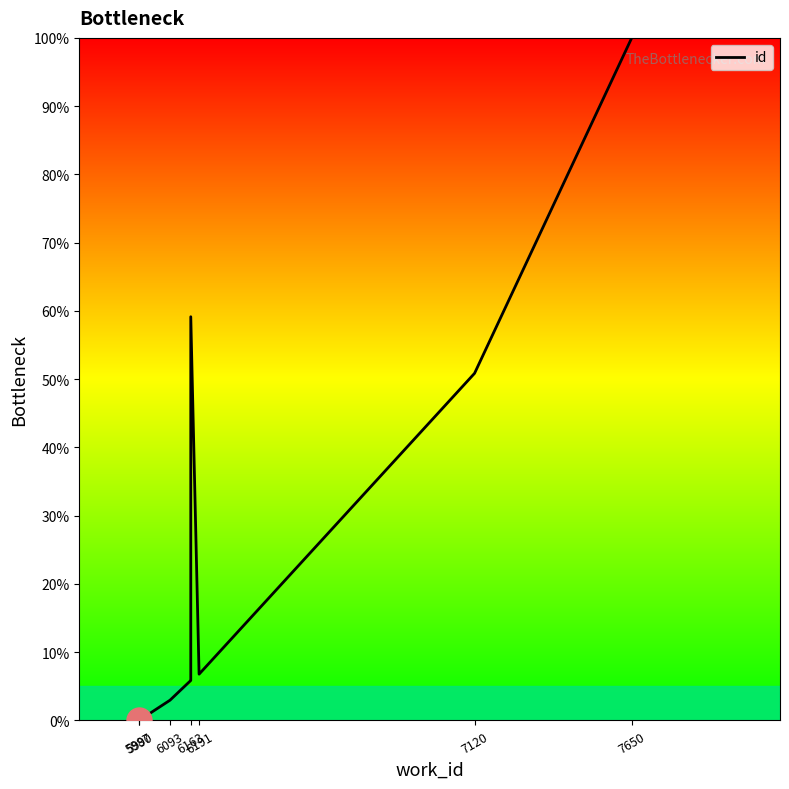

What is the difference between the maximum and minimum values?

100.0